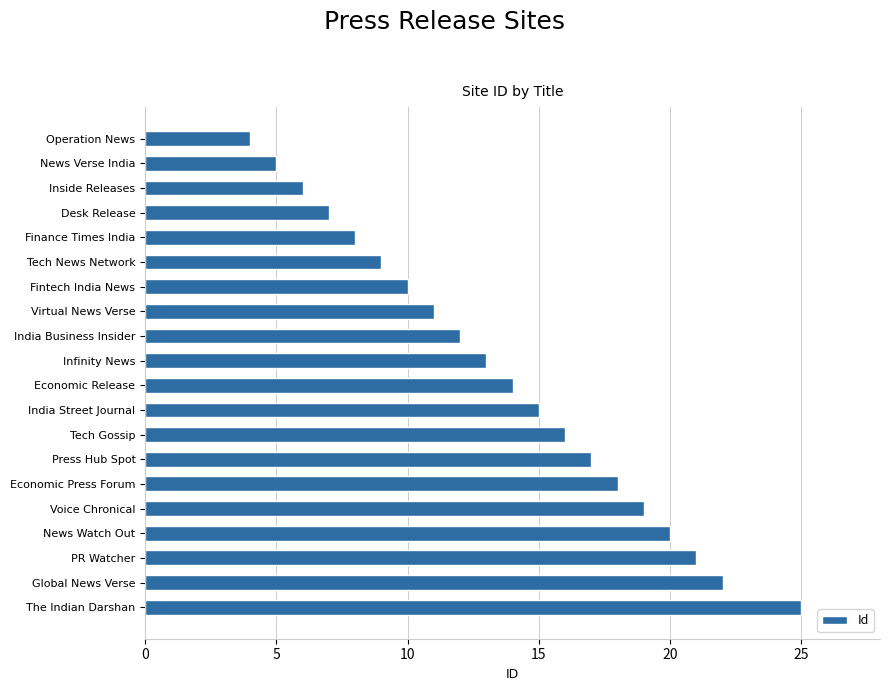

Approximately how many times larger is the value at Fintech India News compared to Press Hub Spot?

0.6